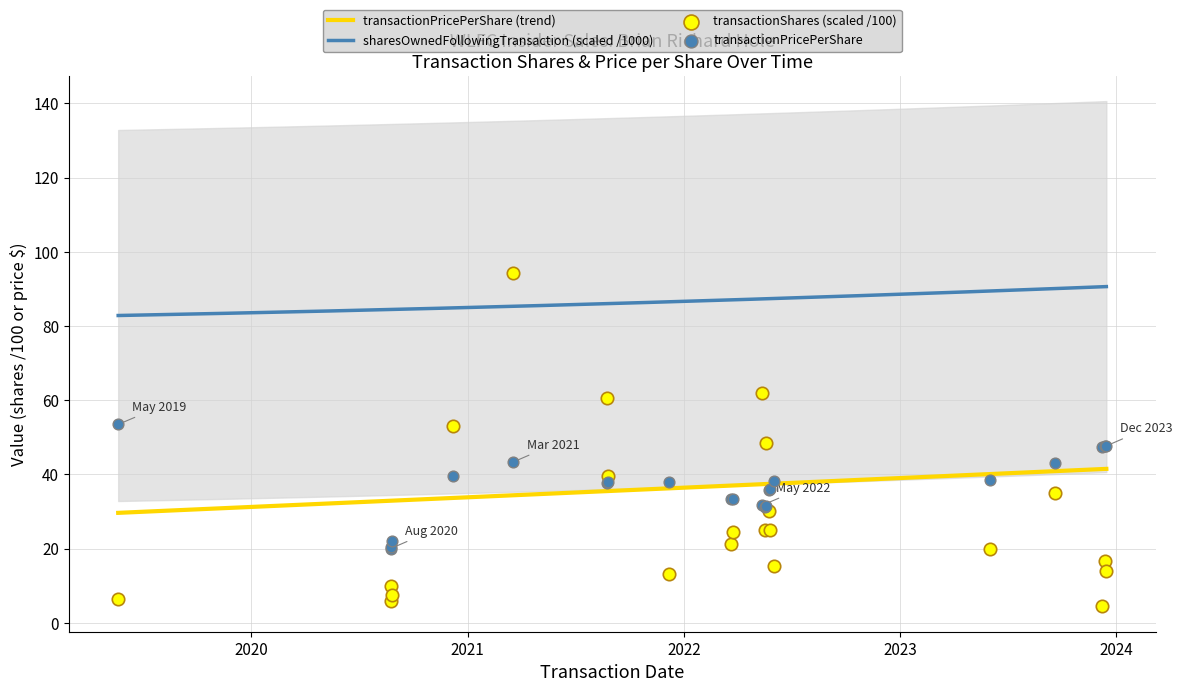

Which series contains the highest Y value?

transactionShares